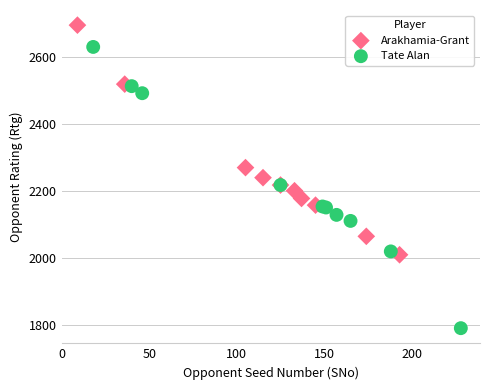

What are all the series names shown in the legend?

Arakhamia-Grant, Tate Alan